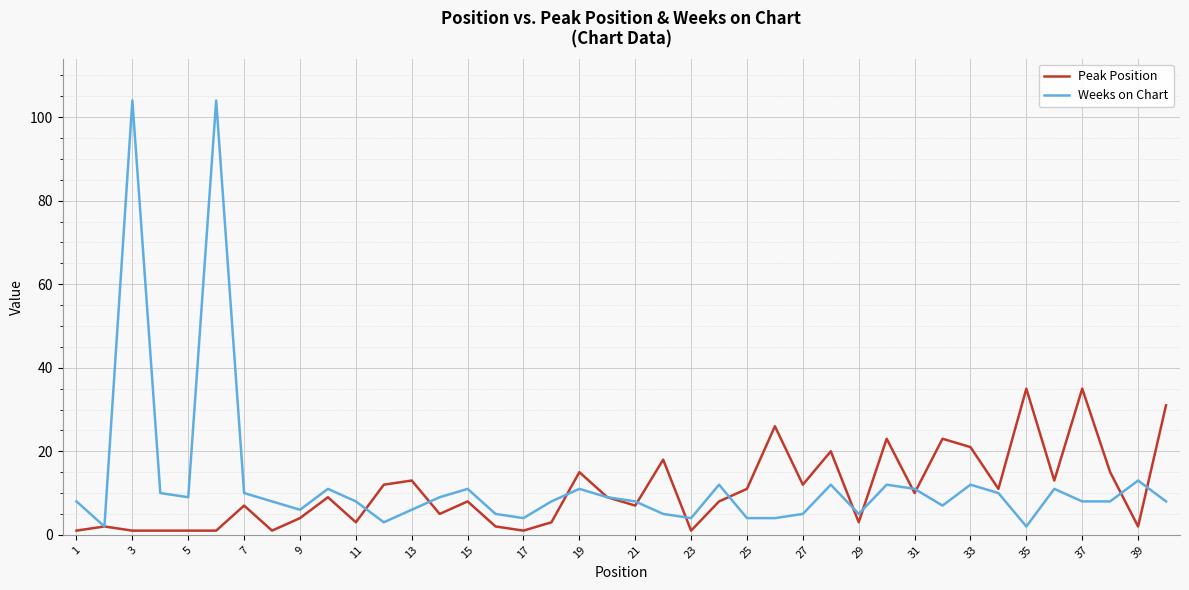

What is the greatest value displayed?

104